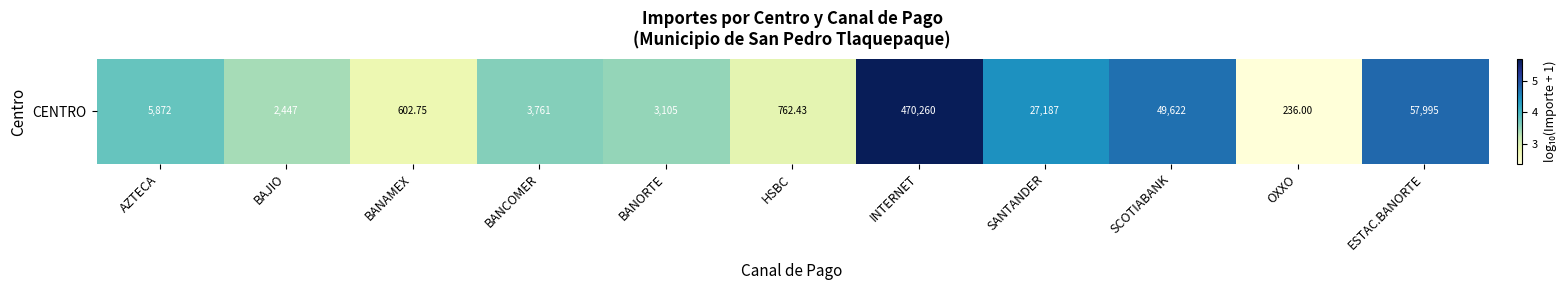

List the labels in order of value, largest first.

INTERNET, ESTAC.BANORTE, SCOTIABANK, SANTANDER, AZTECA, BANCOMER, BANORTE, BAJIO, HSBC, BANAMEX, OXXO